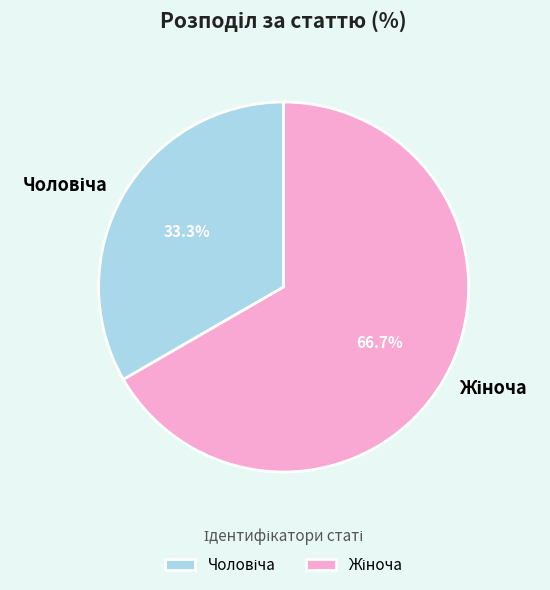

Does any single category account for the majority?

Yes